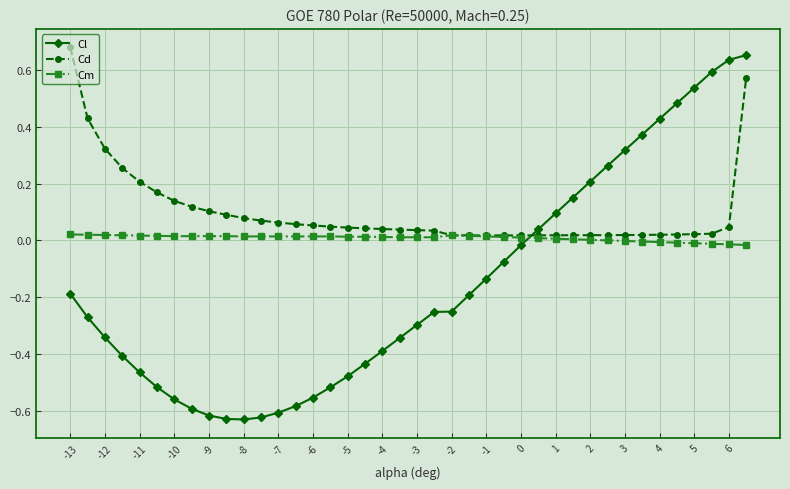

Which series has the largest total across all categories?

Cd